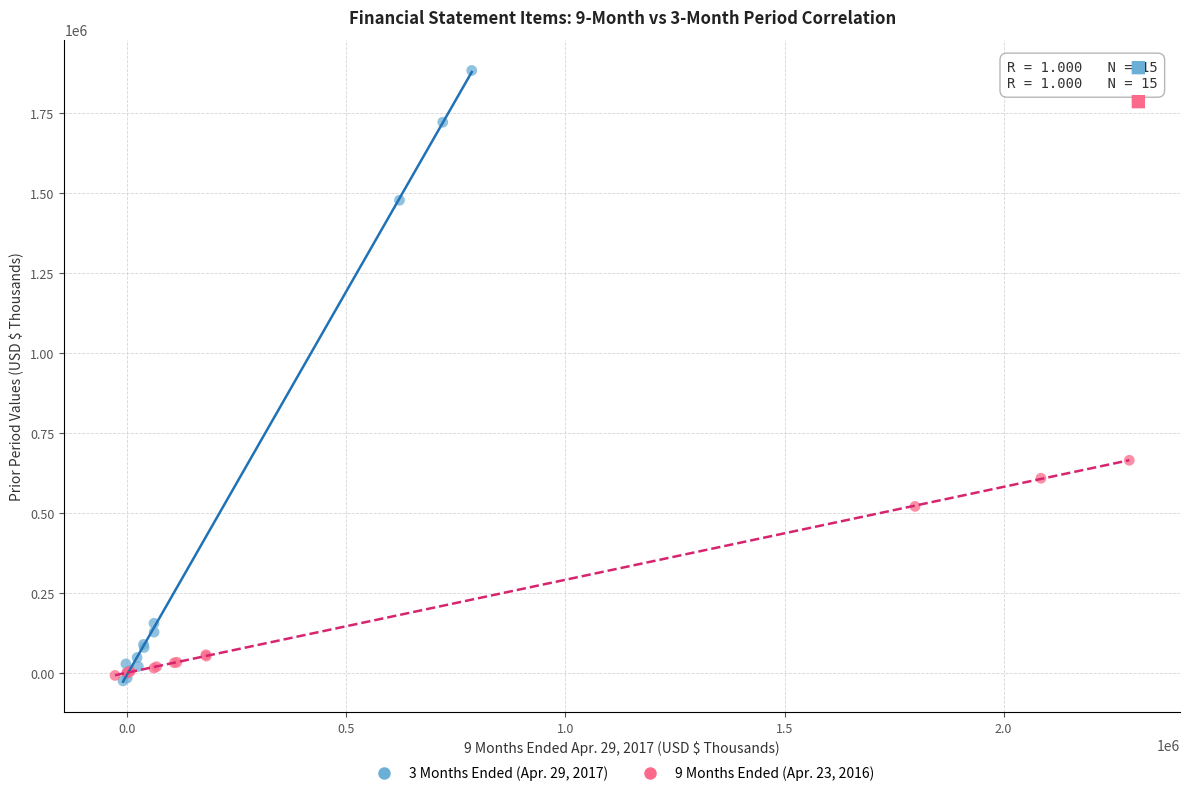

Which series reaches the maximum Y coordinate?

3 Months Ended (Apr. 29, 2017)